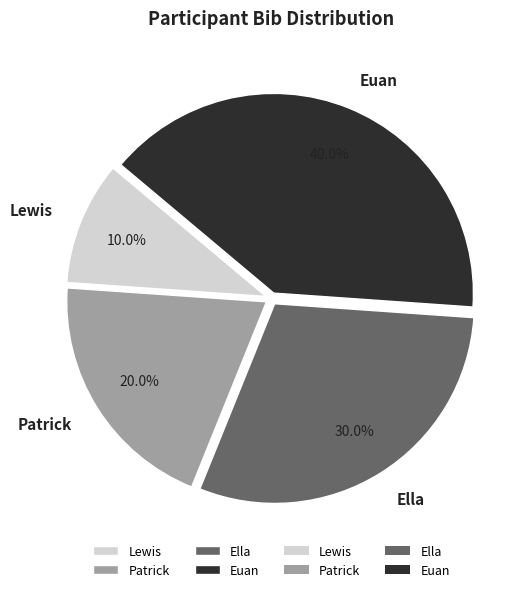

What percentage is the Euan slice, to the nearest percent?

40%